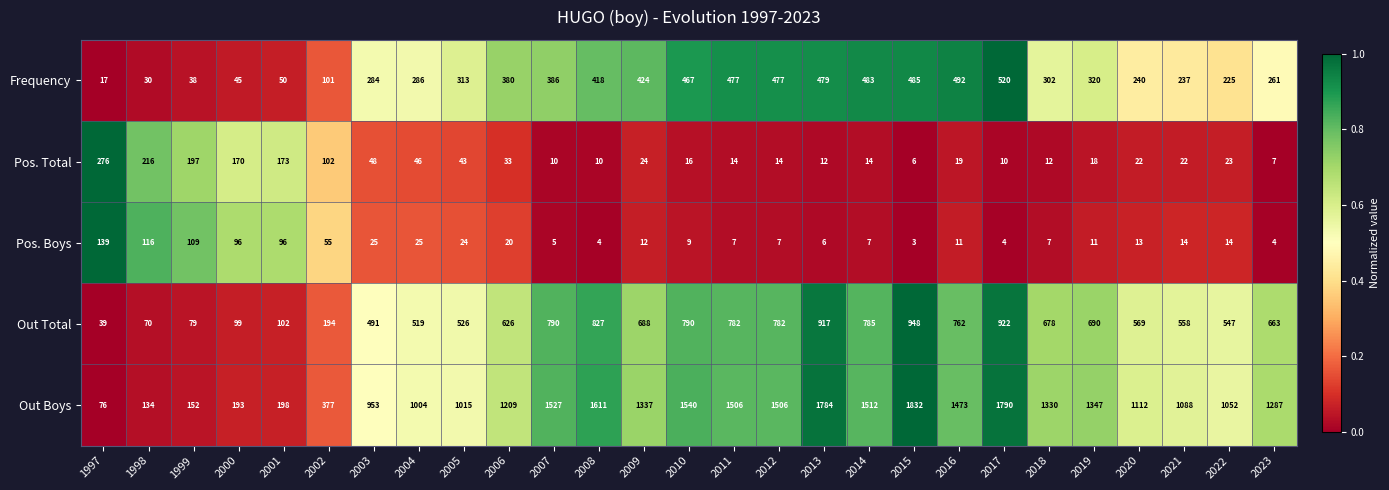

Which series has the largest total across all categories?

Out Boys